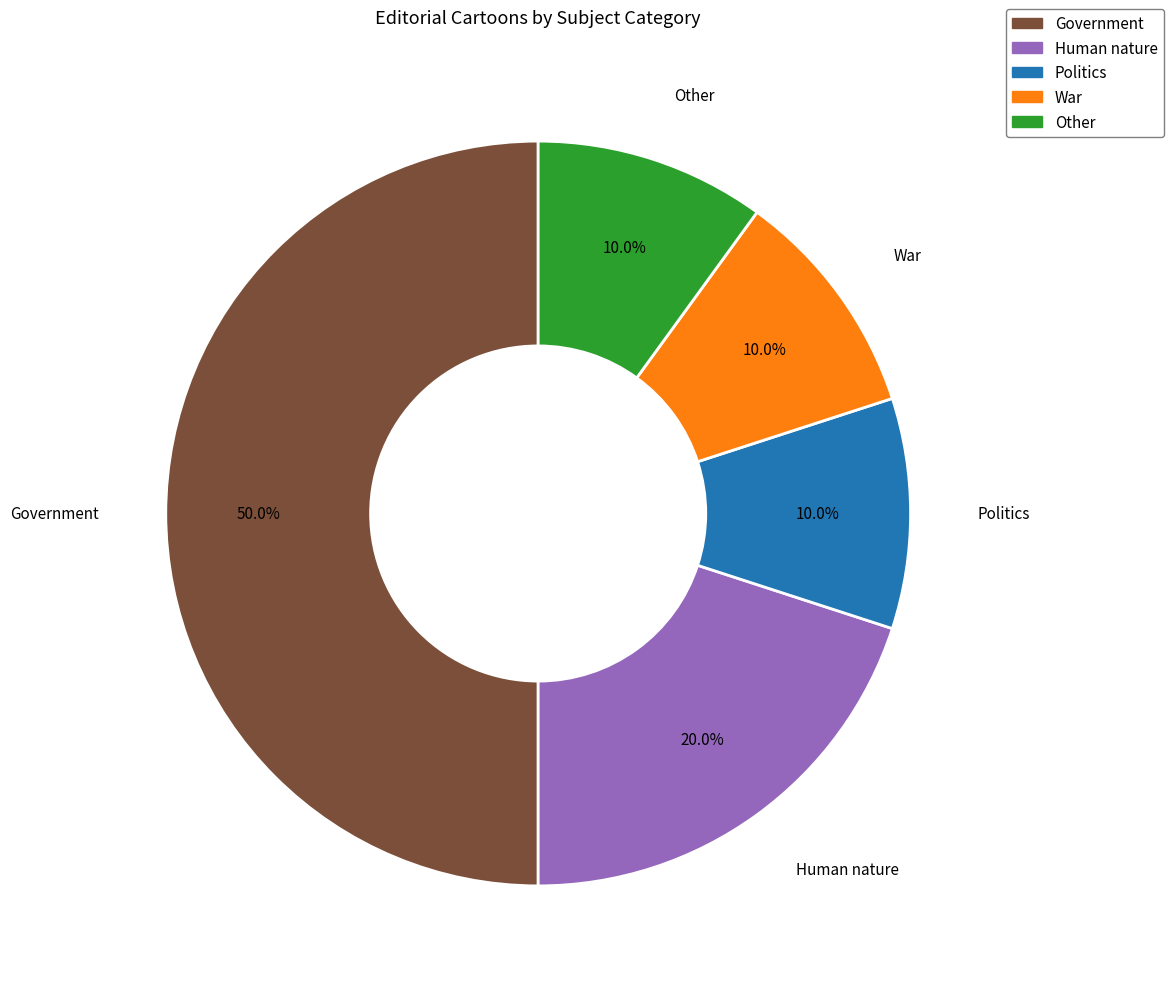

What percentage is the Other slice, to the nearest percent?

10%